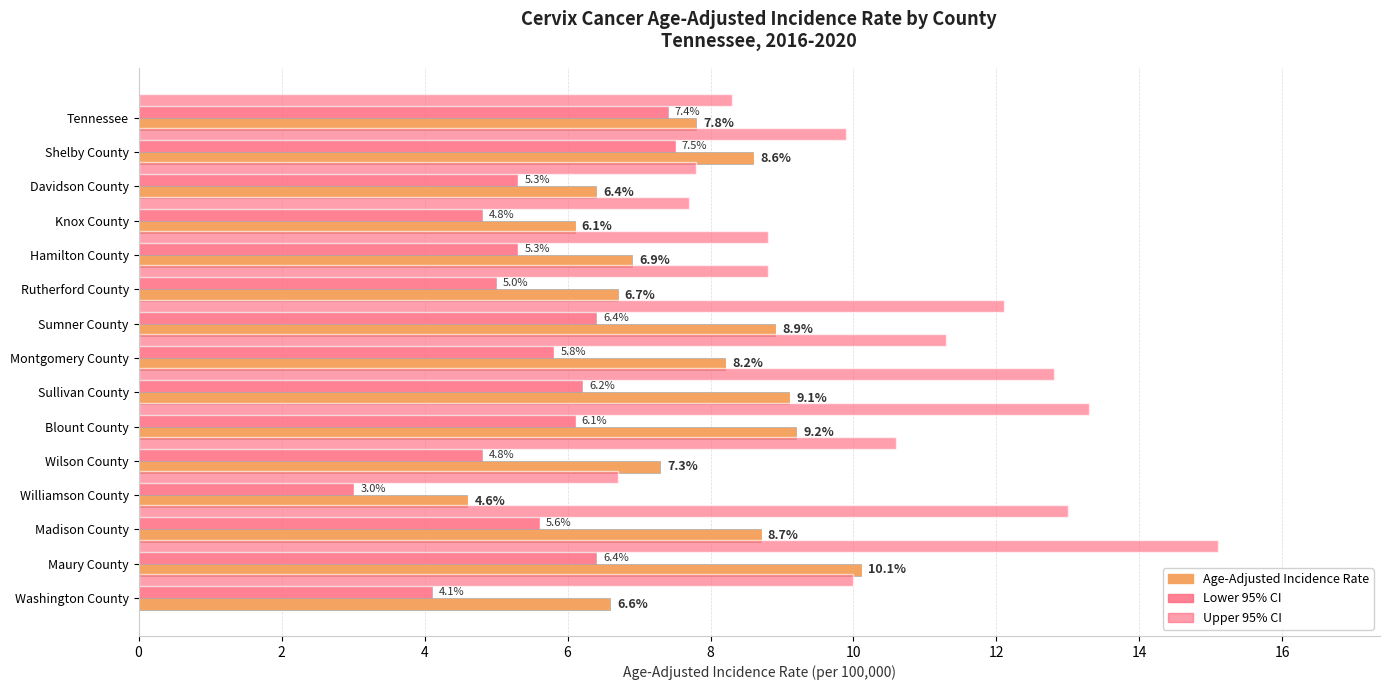

How many data points in Age-Adjusted Incidence Rate are above 7?

9